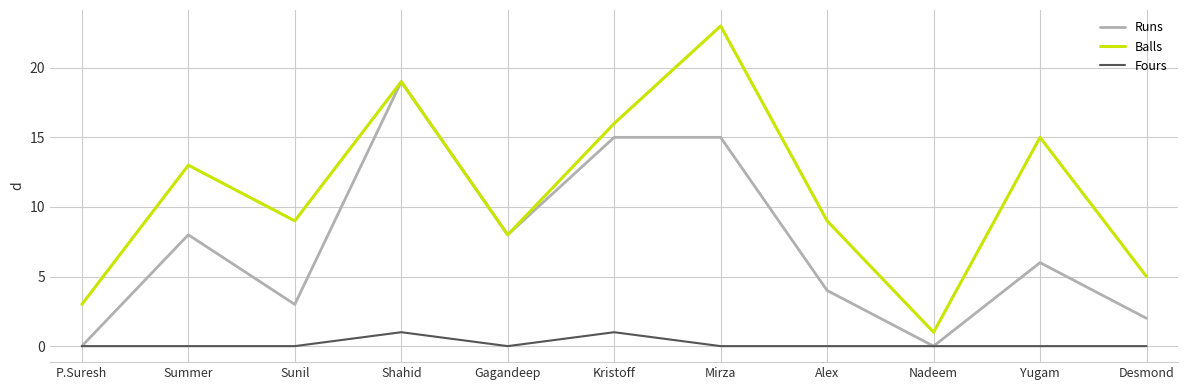

What is the lowest value of the Balls series?

1